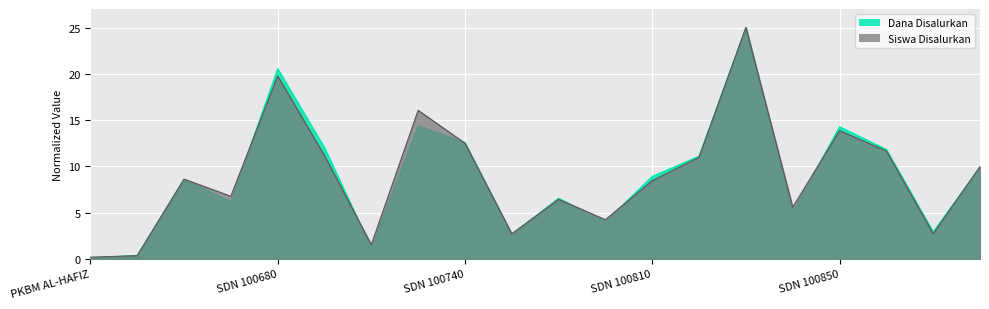

Reading right to left, list all the values displayed in this chart.

Dana Disalurkan: 9.9	2.9	11.8	14.3	5.0	25.0	11.1	8.9	4.0	6.5	2.6	12.5	14.4	1.2	12.0	20.5	6.2	8.5	0.4	0.1
Siswa Disalurkan: 10.0	2.7	11.7	13.9	5.6	25.0	11.0	8.4	4.2	6.4	2.7	12.5	16.0	1.5	11.1	19.8	6.8	8.6	0.3	0.2